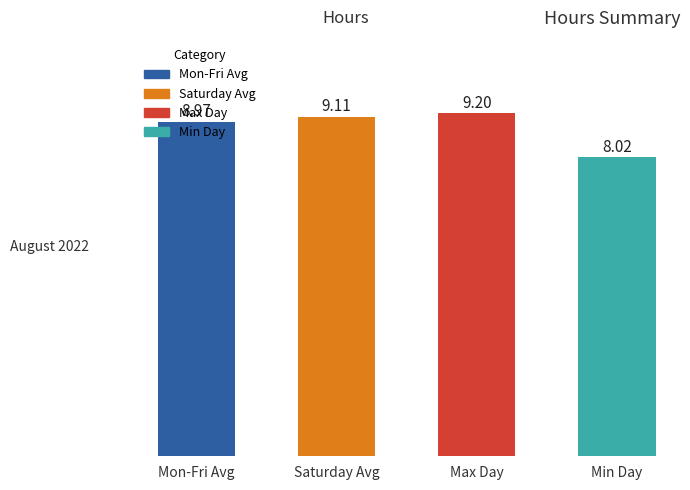

What is the greatest value displayed?

9.2